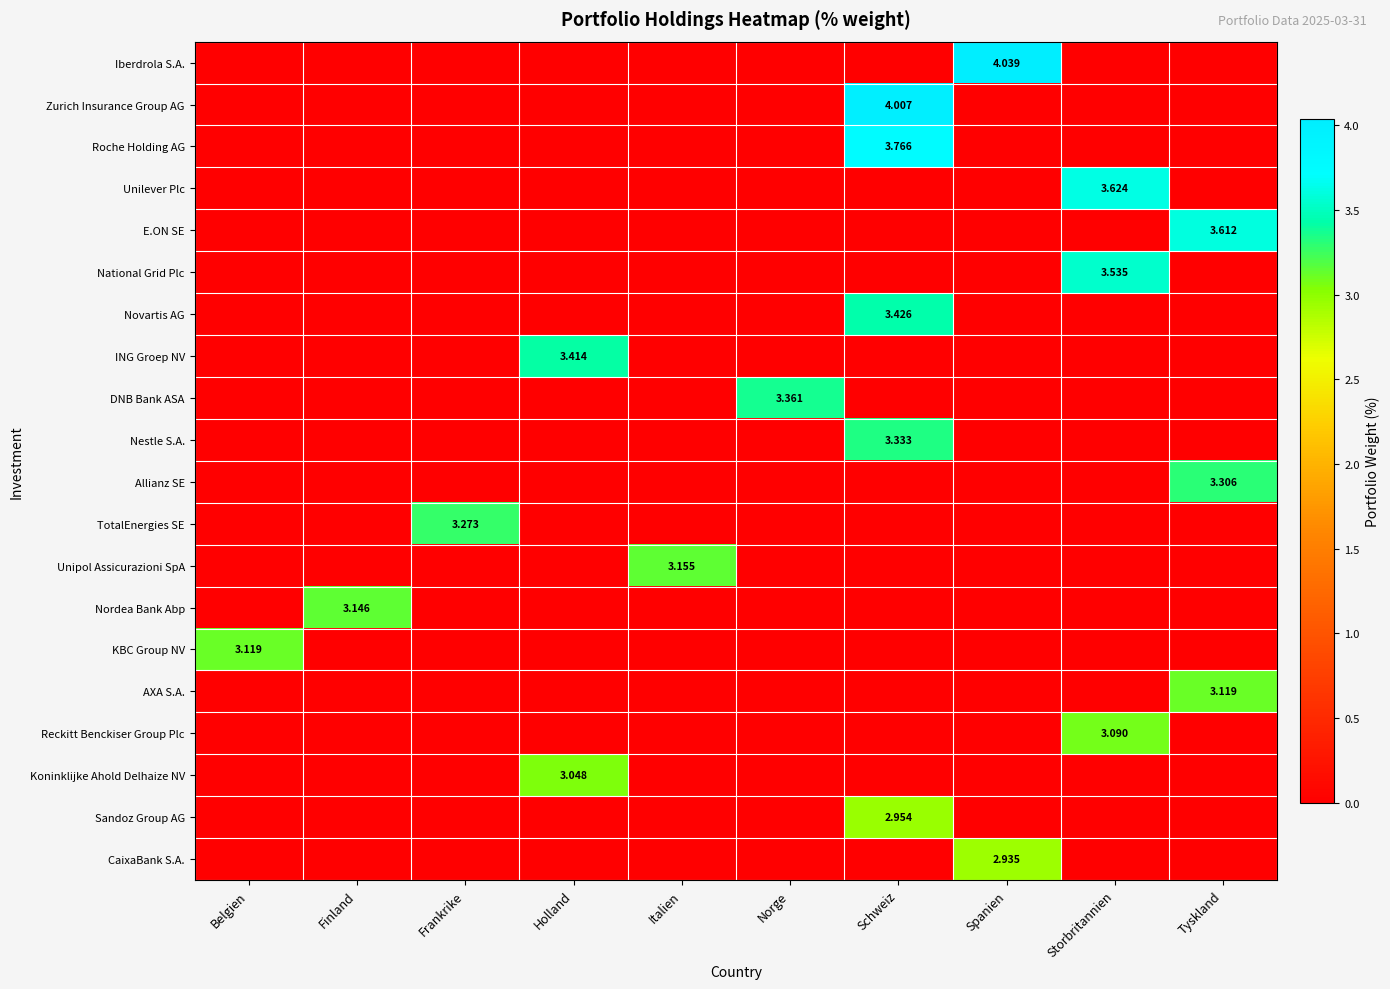

The value of Iberdrola S.A. at Holland is -1.6. True or false?

False